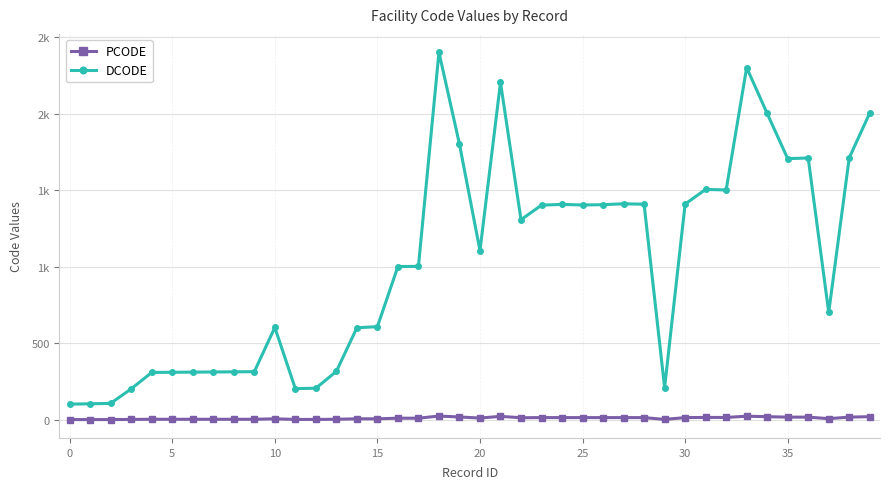

What are all the series names shown in the legend?

PCODE, DCODE